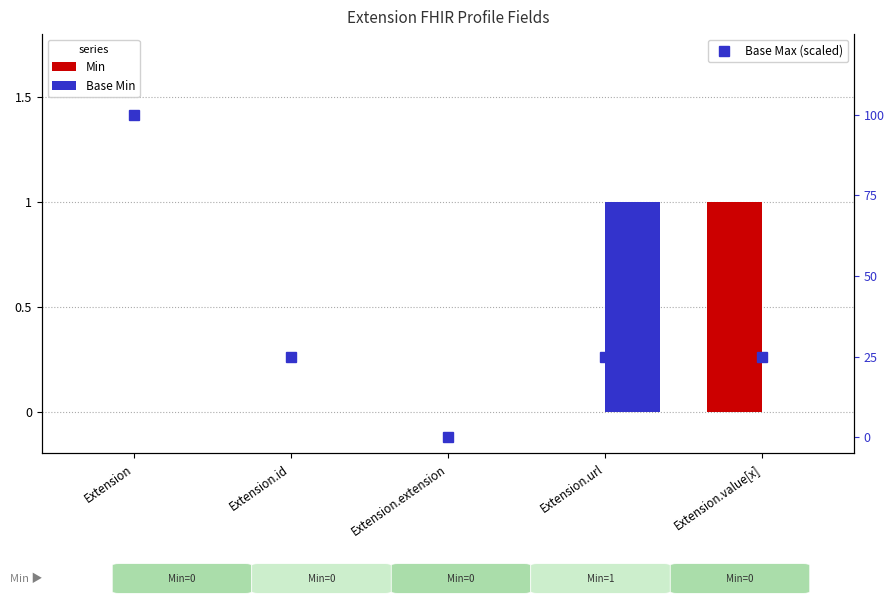

Which series changed the most between Extension and Extension.value[x]?

Base Max (scaled)